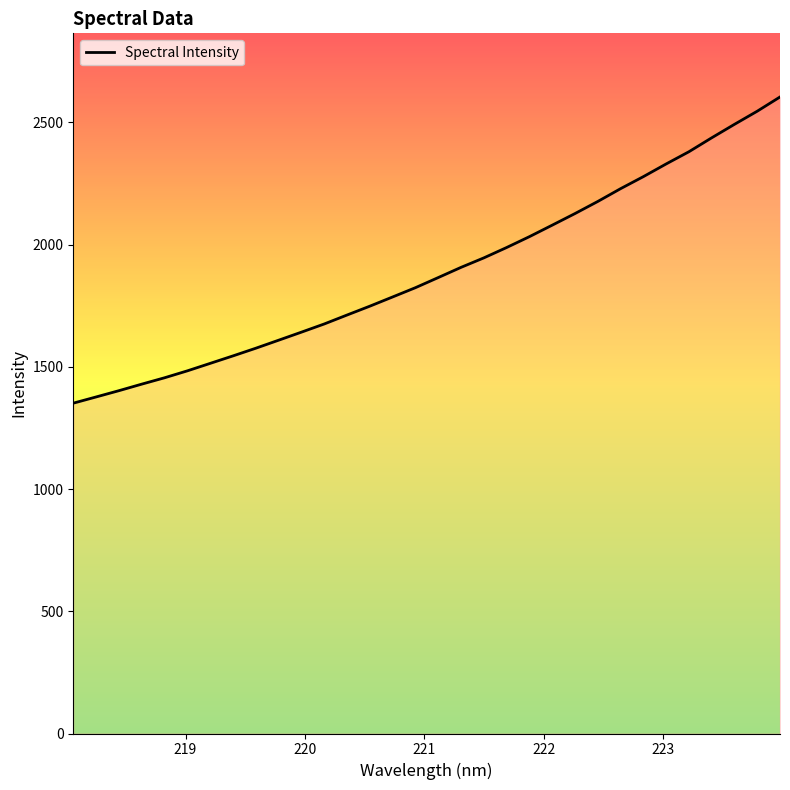

What is the difference between the maximum and minimum values?

1252.7